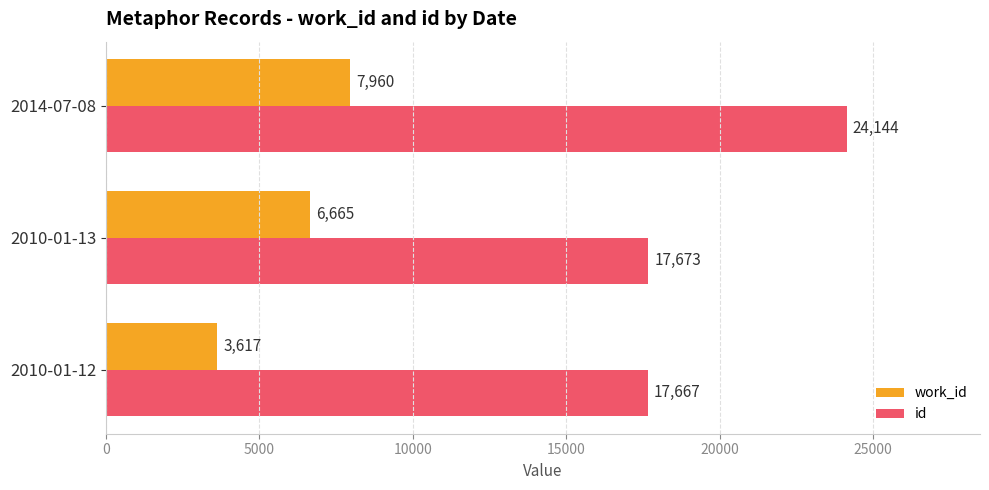

What are all the series names shown in the legend?

work_id, id